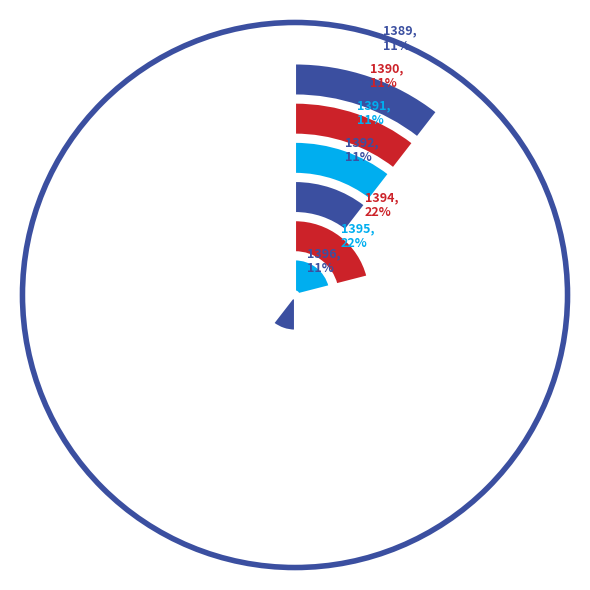

What percentage is the 1389 slice, to the nearest percent?

11%